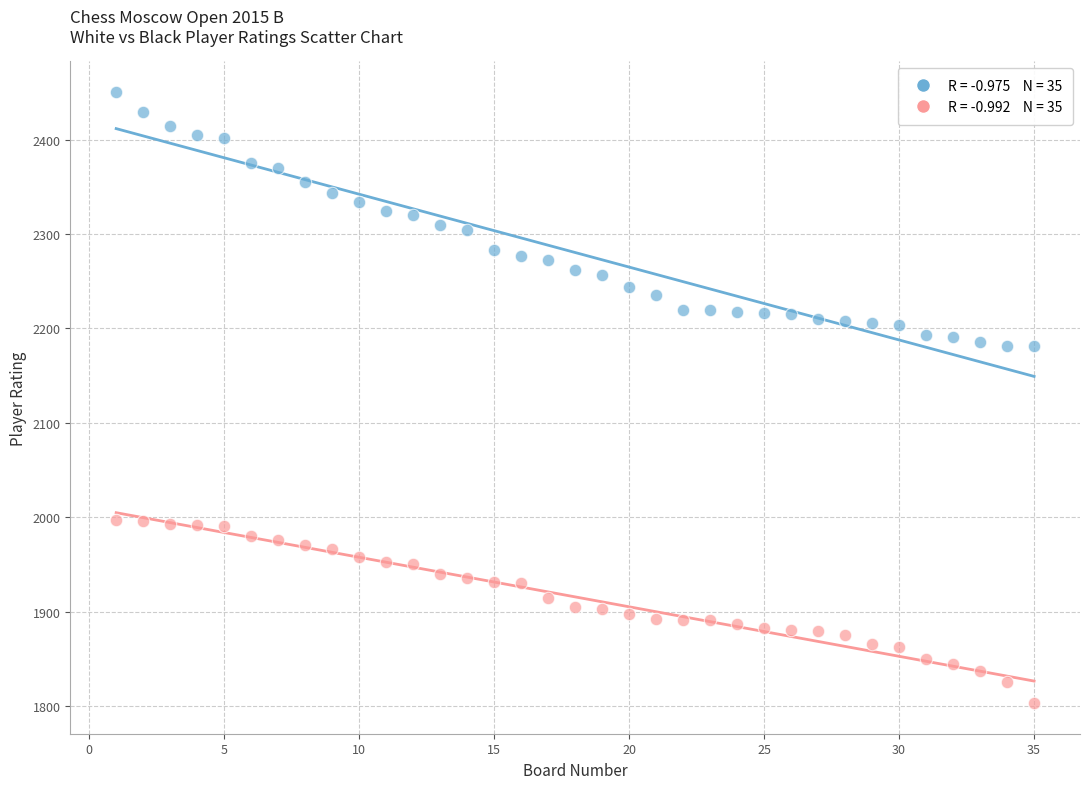

Across all data points, what is the range of Y values (max minus min)?

648